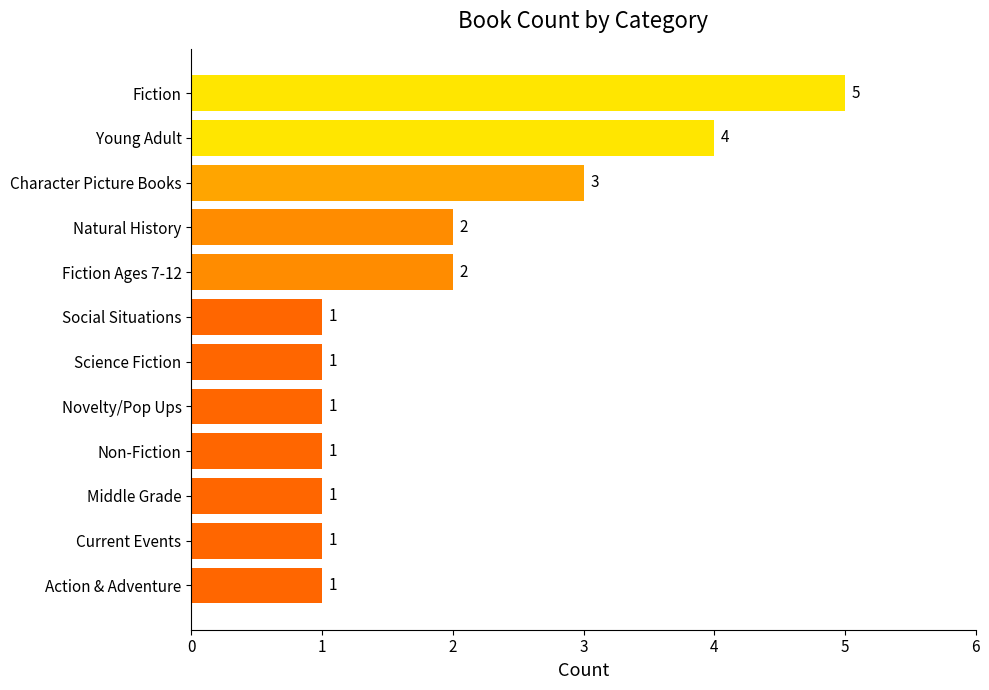

Reading top to bottom, list all the values displayed in this chart.

Fiction=5	Young Adult=4	Character Picture Books=3	Natural History=2	Fiction Ages 7-12=2	Social Situations=1	Science Fiction=1	Novelty/Pop Ups=1	Non-Fiction=1	Middle Grade=1	Current Events=1	Action & Adventure=1